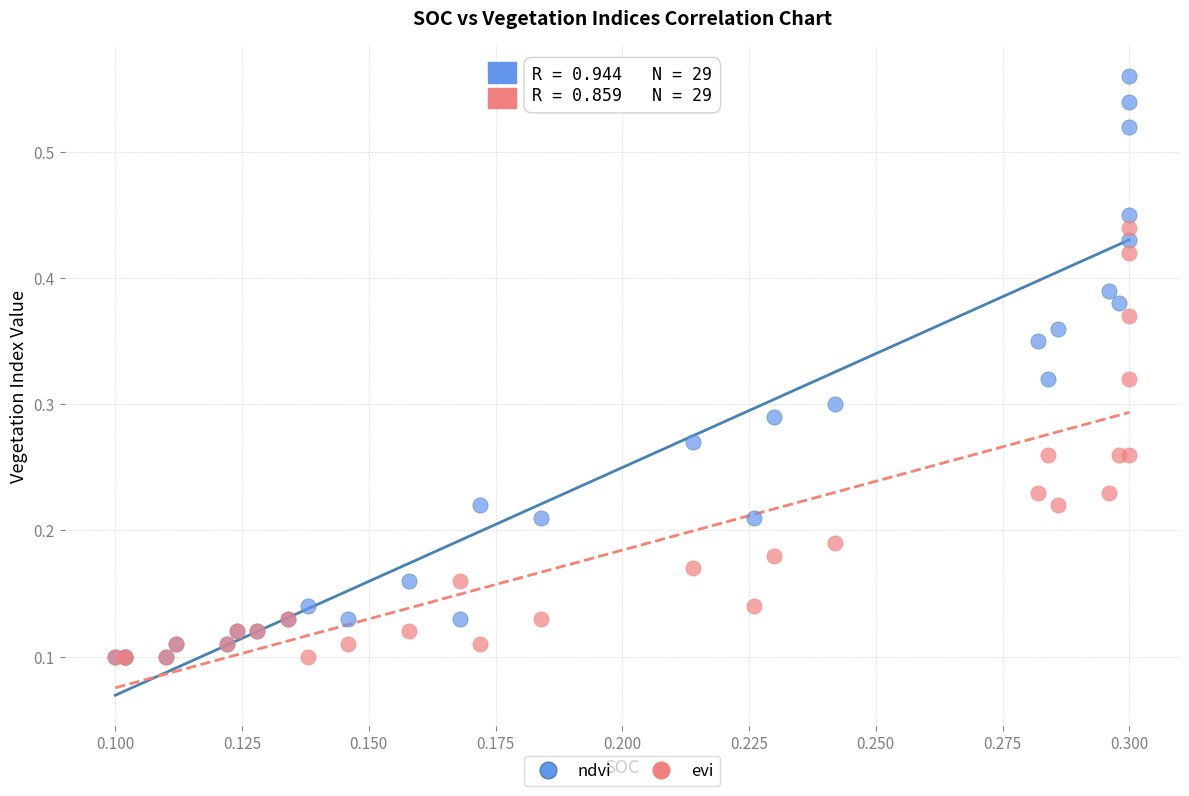

What are all the series names shown in the legend?

ndvi, evi